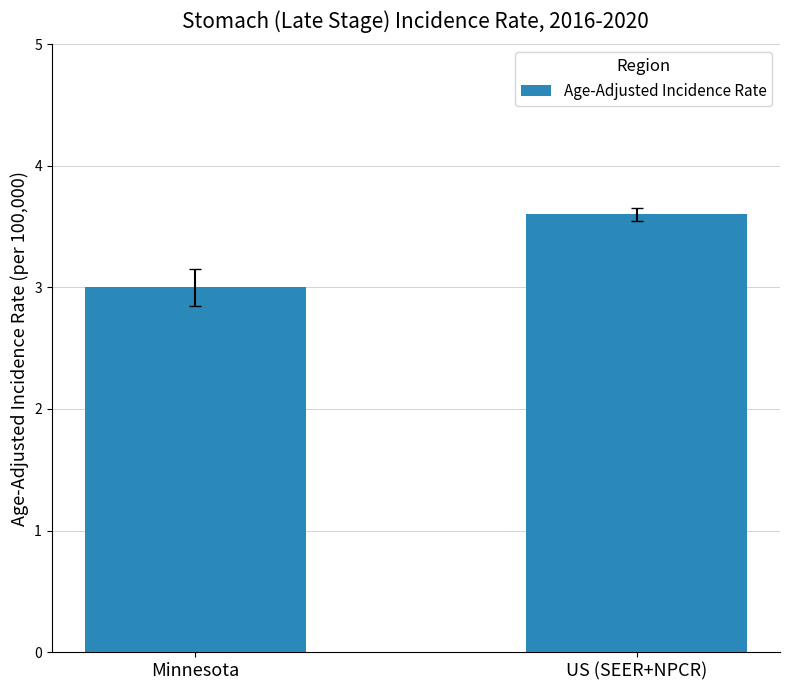

What is the sum of the values at Minnesota and US (SEER+NPCR)?

6.6